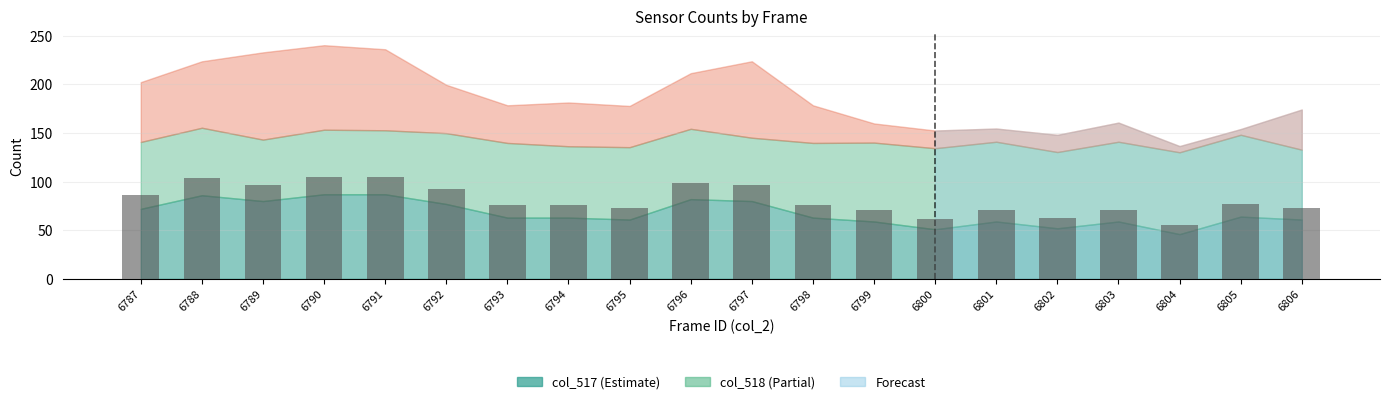

True or false: the data shows 122.0 at 6799.

False